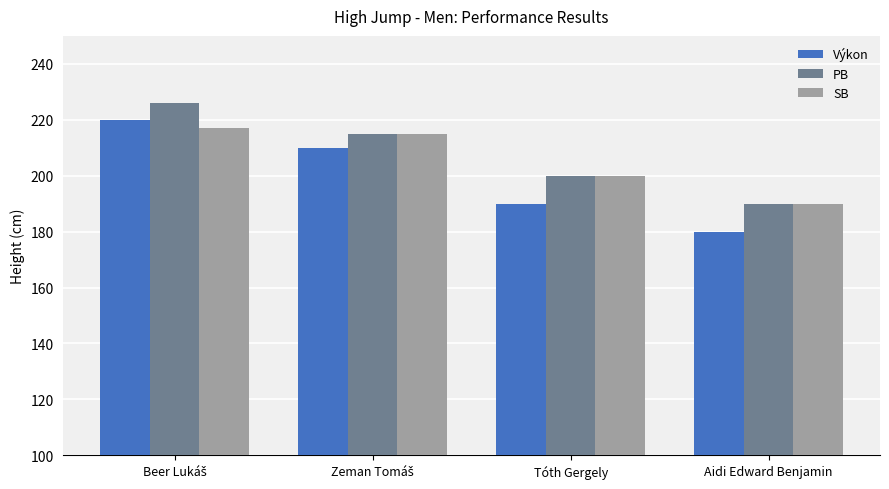

The value of Výkon at Aidi Edward Benjamin is 180. True or false?

True